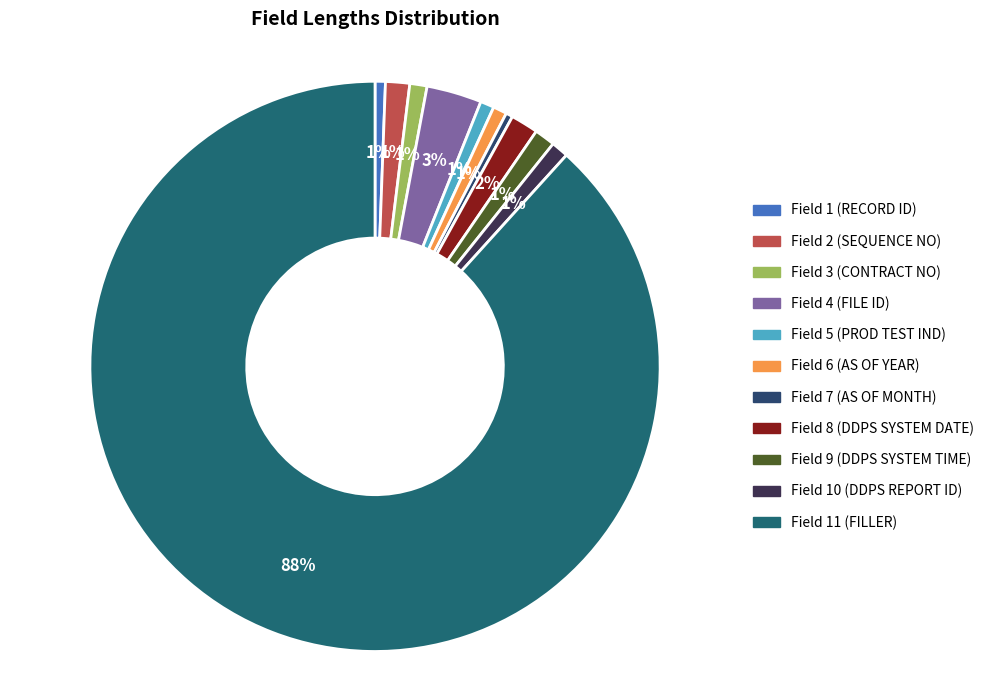

Is there a majority slice in this chart?

Yes